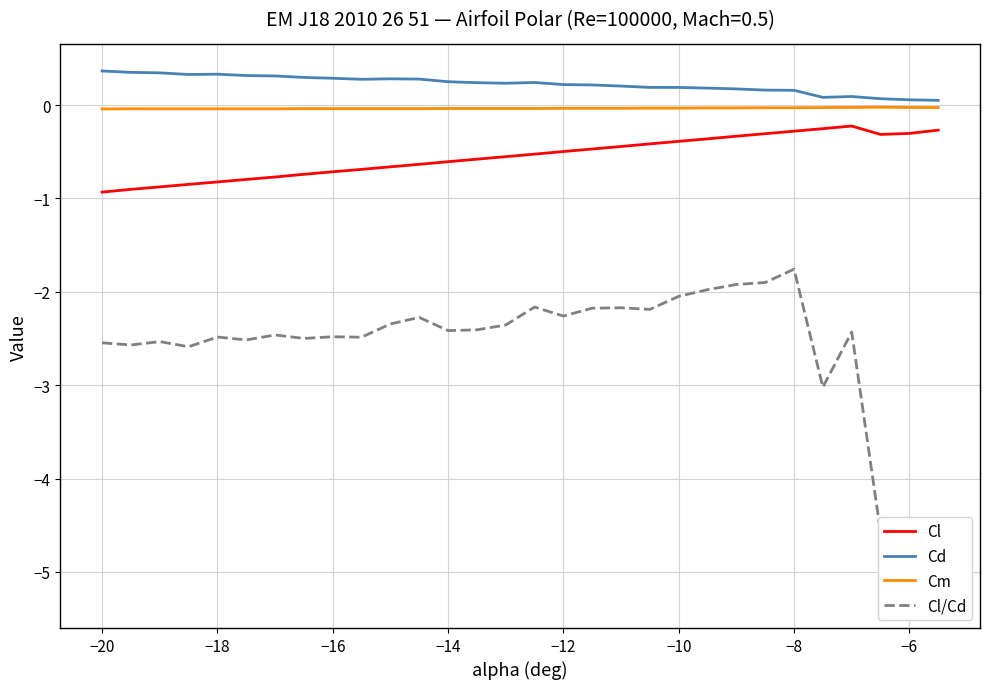

Reading right to left, transcribe all the data shown in this chart.

Cl: -0.3	-0.3	-0.3	-0.2	-0.3	-0.3	-0.3	-0.3	-0.4	-0.4	-0.4	-0.4	-0.5	-0.5	-0.5	-0.6	-0.6	-0.6	-0.6	-0.7	-0.7	-0.7	-0.7	-0.8	-0.8	-0.8	-0.8	-0.9	-0.9	-0.9
Cd: 0.1	0.1	0.1	0.1	0.1	0.2	0.2	0.2	0.2	0.2	0.2	0.2	0.2	0.2	0.2	0.2	0.2	0.3	0.3	0.3	0.3	0.3	0.3	0.3	0.3	0.3	0.3	0.3	0.4	0.4
Cm: -0.0	-0.0	-0.0	-0.0	-0.0	-0.0	-0.0	-0.0	-0.0	-0.0	-0.0	-0.0	-0.0	-0.0	-0.0	-0.0	-0.0	-0.0	-0.0	-0.0	-0.0	-0.0	-0.0	-0.0	-0.0	-0.0	-0.0	-0.0	-0.0	-0.0
Cl/Cd: -5.2	-5.3	-4.6	-2.4	-3.0	-1.8	-1.9	-1.9	-2.0	-2.0	-2.2	-2.2	-2.2	-2.3	-2.2	-2.4	-2.4	-2.4	-2.3	-2.3	-2.5	-2.5	-2.5	-2.5	-2.5	-2.5	-2.6	-2.5	-2.6	-2.5